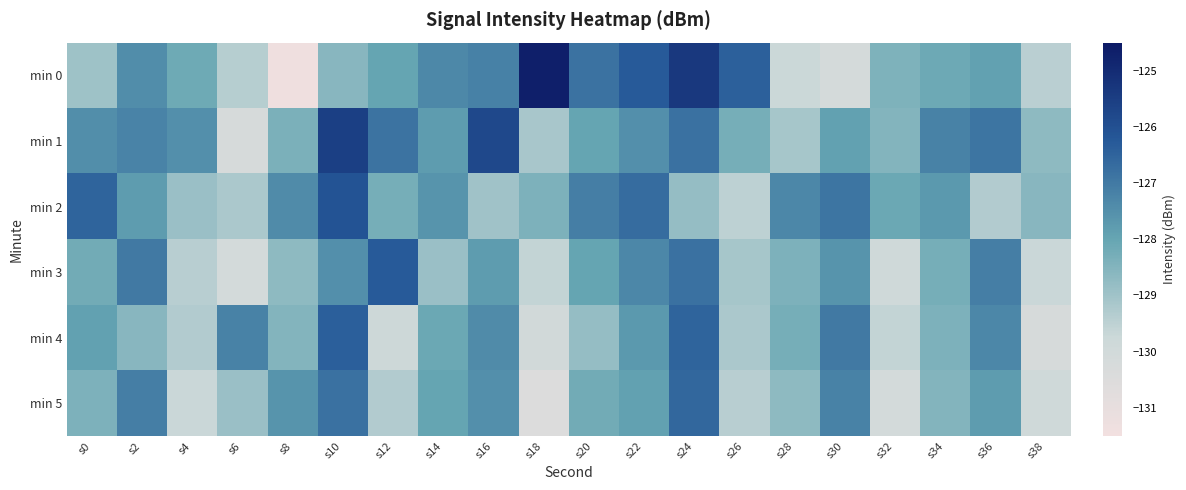

What is the total value across all series at s12?

-768.6